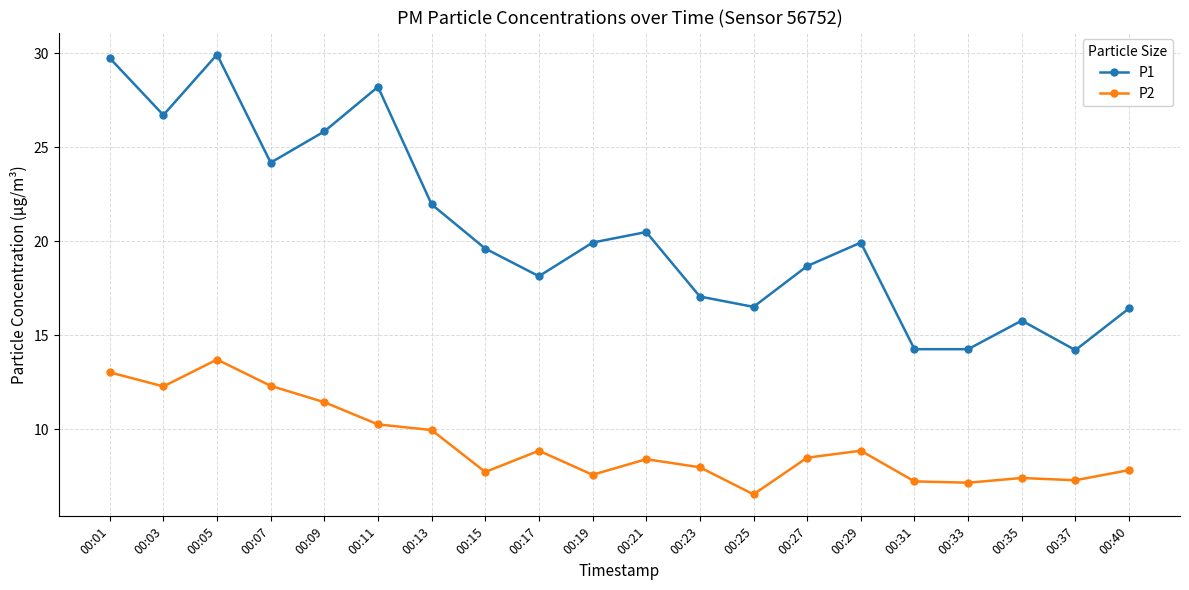

Where is the first local maximum for P1?

00:05